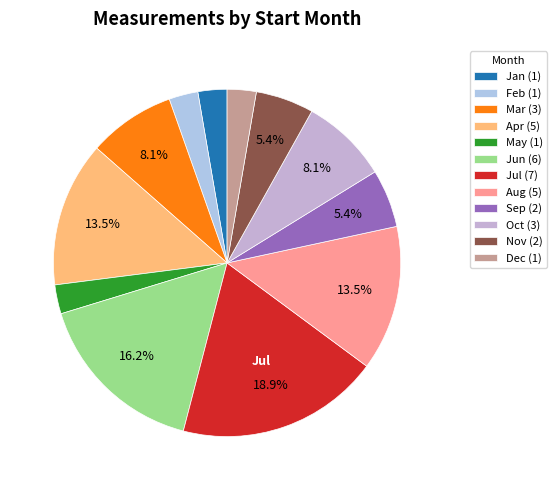

Is there a majority slice in this chart?

No